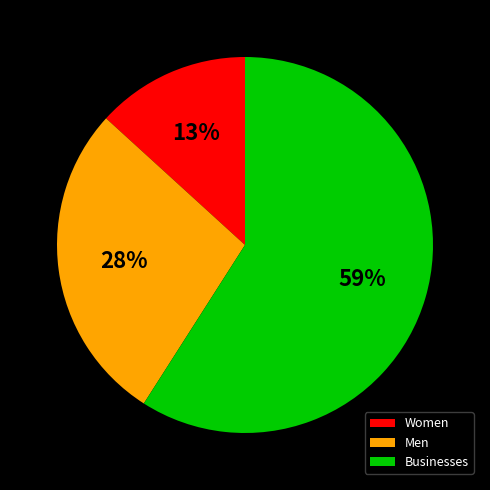

Approximately how many times larger is the value at Businesses compared to Women?

4.5